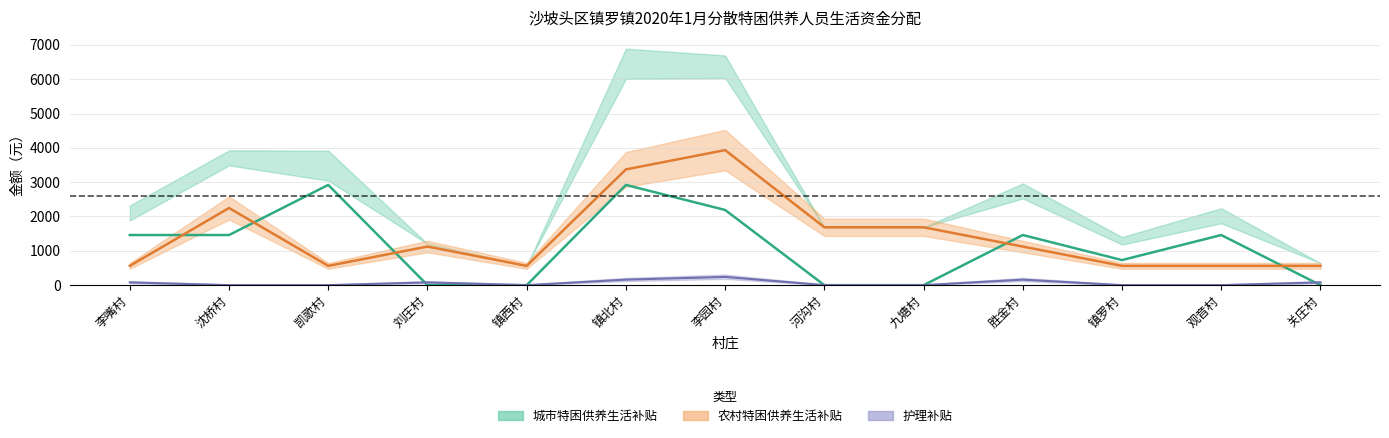

Reading left to right, transcribe all the data shown in this chart.

城市特困供养生活补贴: 李嘴村=1460	沈桥村=1460	凯歌村=2920	刘庄村=0	镇西村=0	镇北村=2920	李园村=2190	河沟村=0	九塘村=0	胜金村=1460	镇罗村=730	观音村=1460	关庄村=0
农村特困供养生活补贴: 李嘴村=562	沈桥村=2248	凯歌村=562	刘庄村=1124	镇西村=562	镇北村=3372	李园村=3934	河沟村=1686	九塘村=1686	胜金村=1124	镇罗村=562	观音村=562	关庄村=562
护理补贴: 李嘴村=80	沈桥村=0	凯歌村=0	刘庄村=80	镇西村=0	镇北村=160	李园村=240	河沟村=0	九塘村=0	胜金村=160	镇罗村=0	观音村=0	关庄村=80